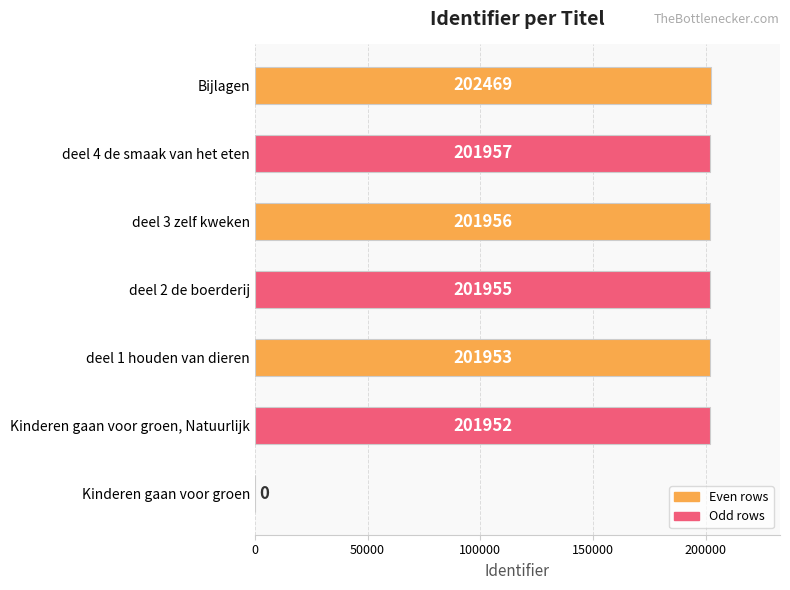

Read the value at deel 4 de smaak van het eten, to the nearest 50.

201950